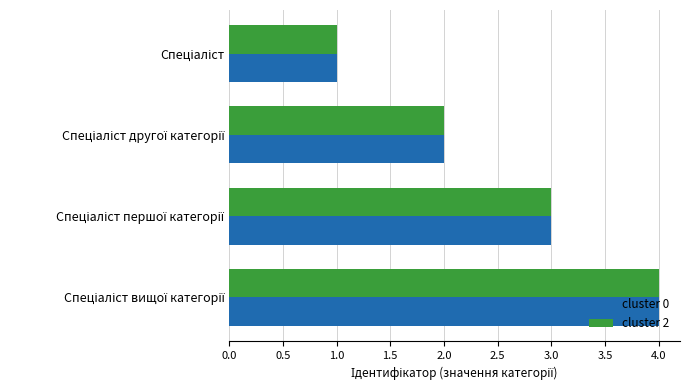

What is the sum of all cluster 0 values?

10